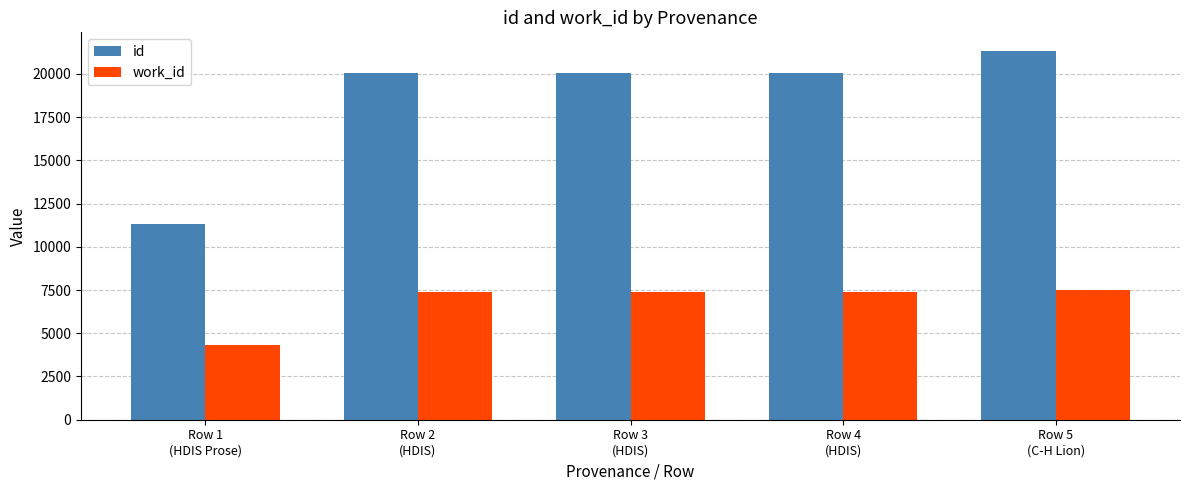

What is the sum of the work_id values at Row 4
(HDIS) and Row 3
(HDIS)?

14730